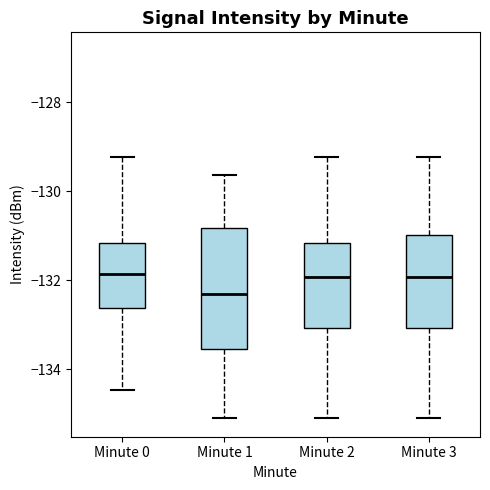

Which box is the tallest, from its lower edge to its upper edge?

Minute 1